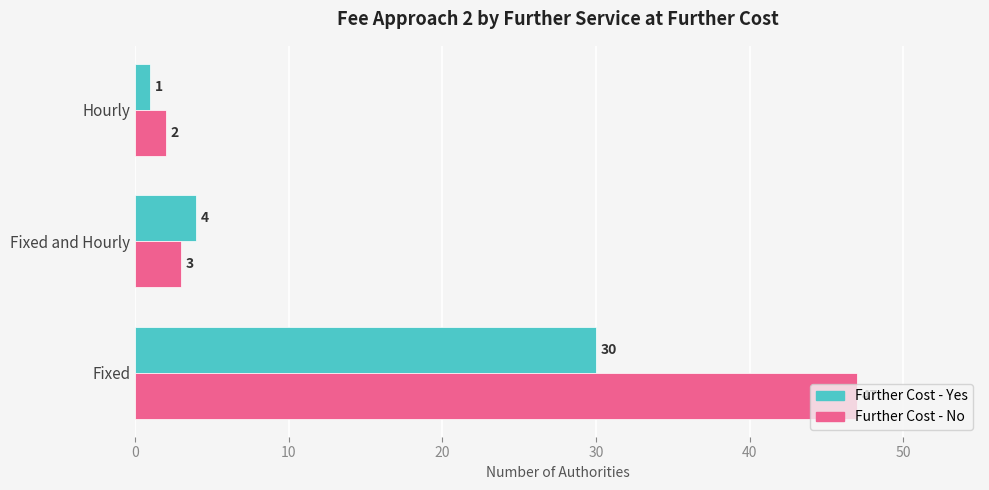

At which category is the sum across all series the highest?

Fixed